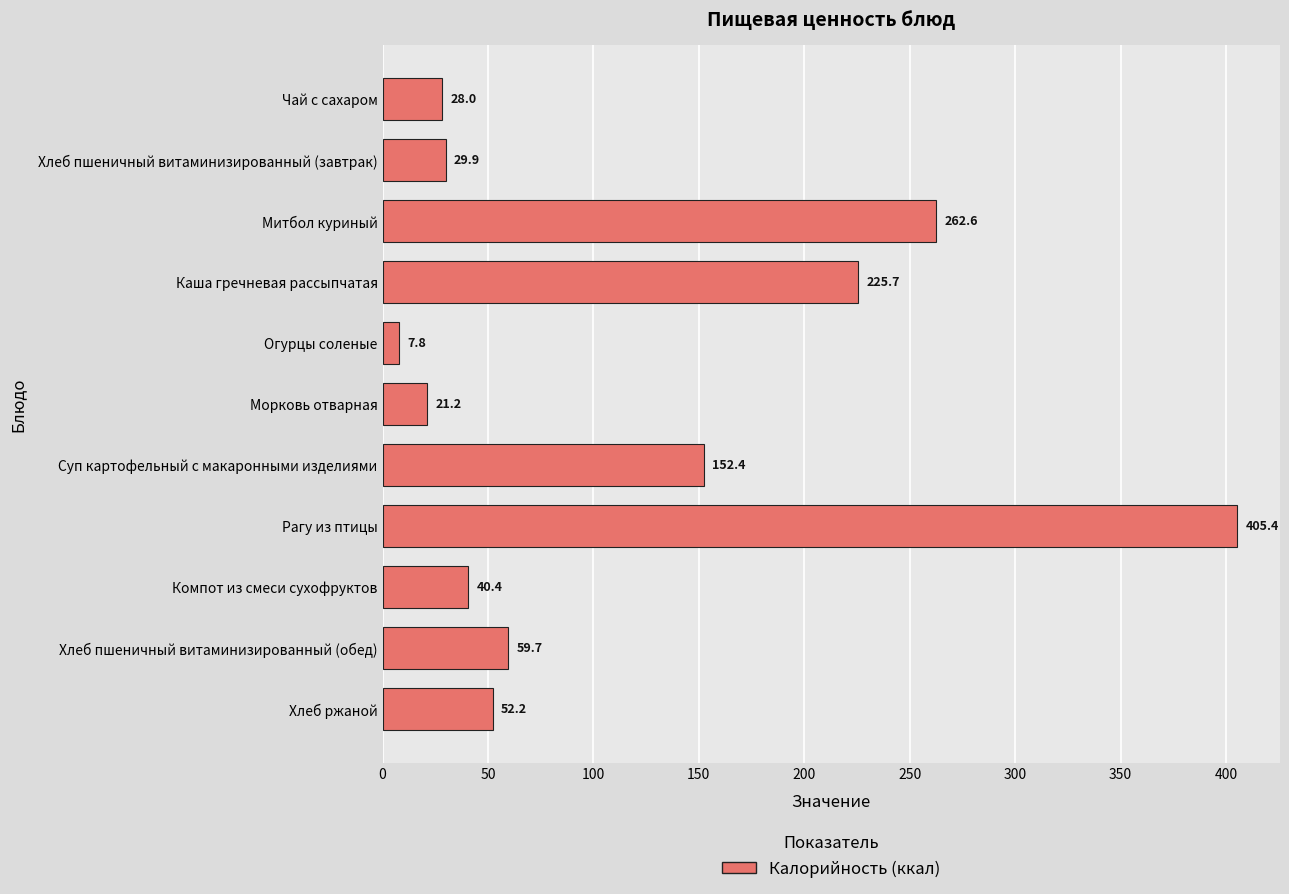

What is the smallest value displayed?

7.8